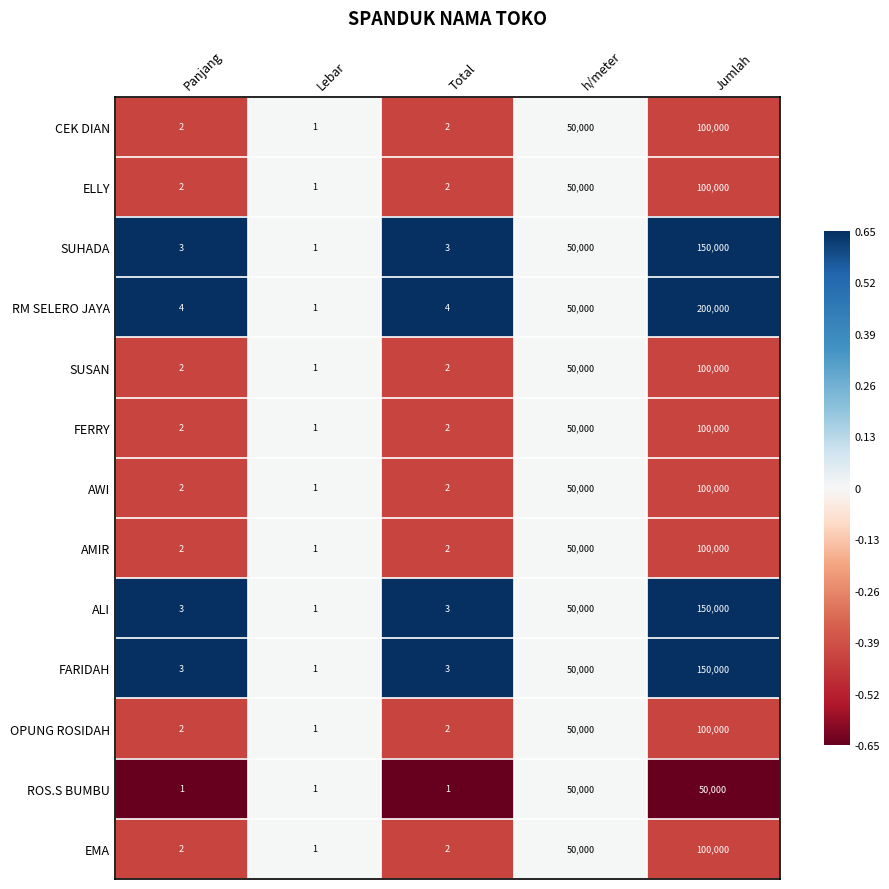

The CEK DIAN series shows 0 at Total. True or false?

False